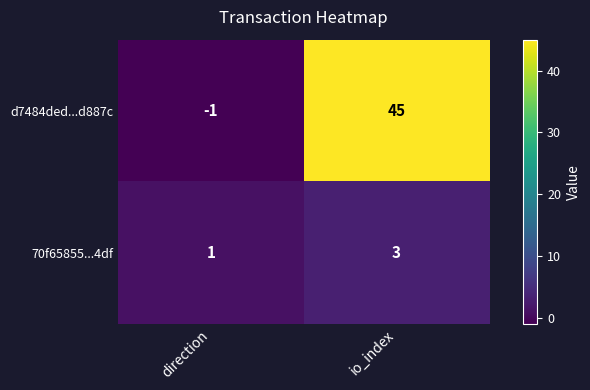

What is the maximum value shown in the chart?

45